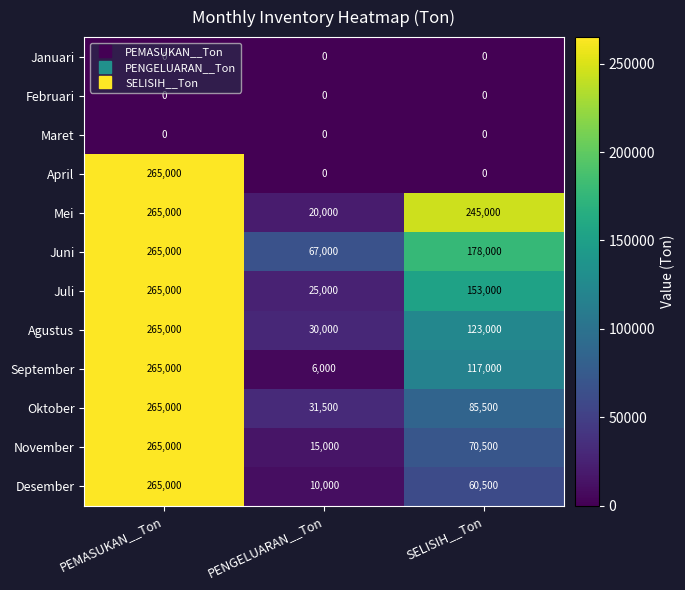

What is the average value of the Agustus series?

139333